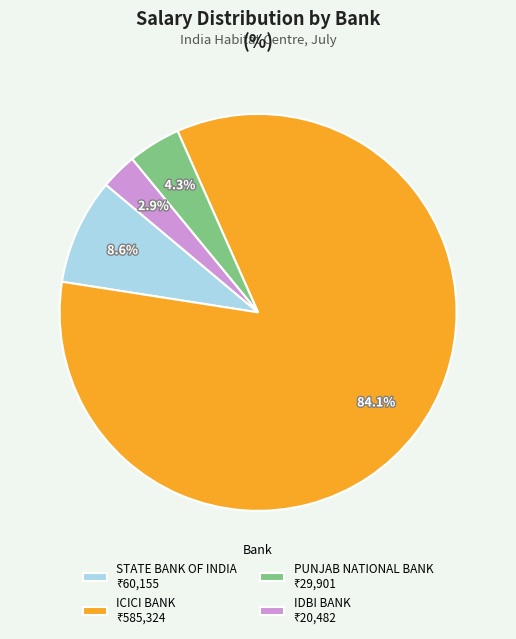

Is there any slice that represents more than half of the pie?

Yes